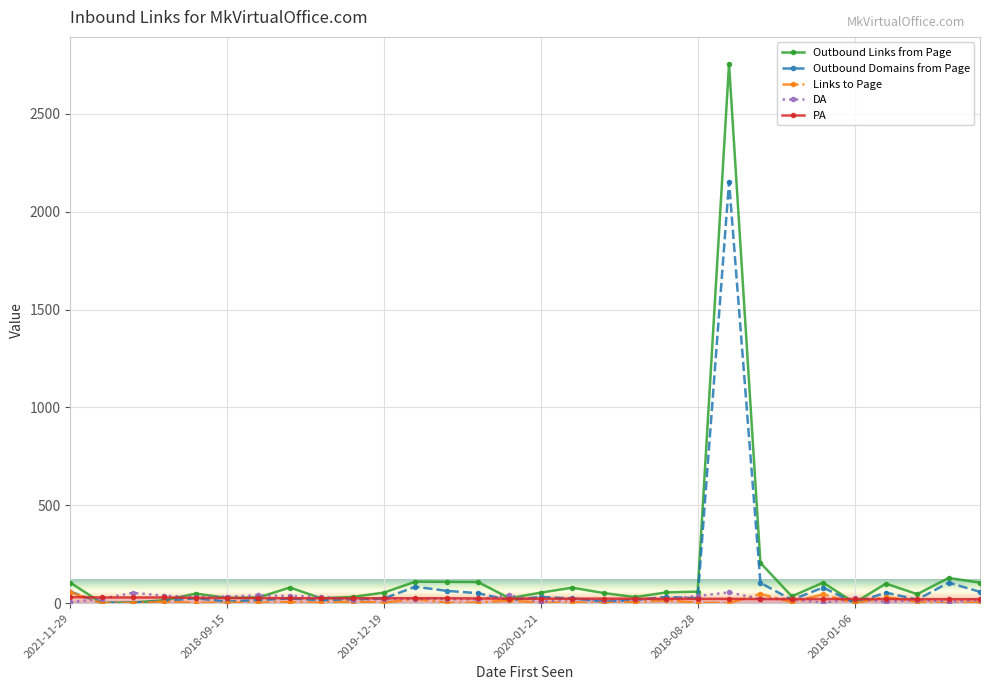

Which series has the widest spread of values?

Outbound Links from Page